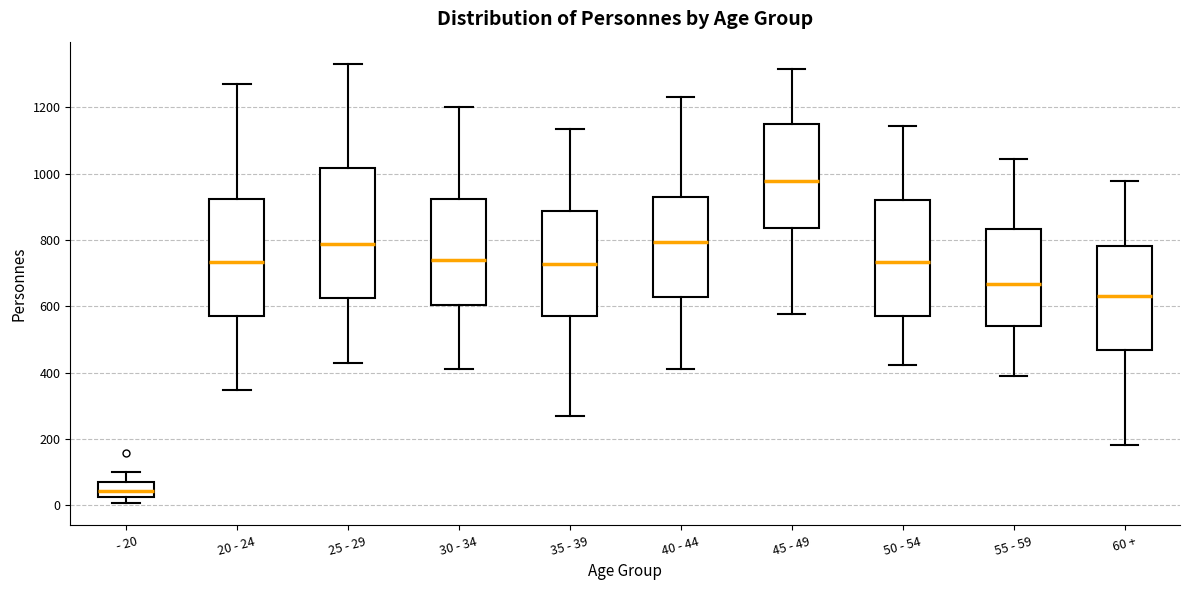

Reading left to right, transcribe this box plot: for each box, give where its median line is, the range the box spans, and where its two whiskers end, as read against the y-axis. The values are not printed on the chart, so give them approximately, as read against the axis.

- 20: median 40, box 20 to 80, whiskers 0 to 100
20 - 24: median 740, box 560 to 920, whiskers 340 to 1280
25 - 29: median 780, box 620 to 1020, whiskers 420 to 1340
30 - 34: median 740, box 600 to 920, whiskers 420 to 1200
35 - 39: median 720, box 580 to 880, whiskers 260 to 1140
40 - 44: median 800, box 620 to 940, whiskers 420 to 1240
45 - 49: median 980, box 840 to 1160, whiskers 580 to 1320
50 - 54: median 740, box 580 to 920, whiskers 420 to 1140
55 - 59: median 660, box 540 to 840, whiskers 380 to 1040
60 +: median 640, box 460 to 780, whiskers 180 to 980